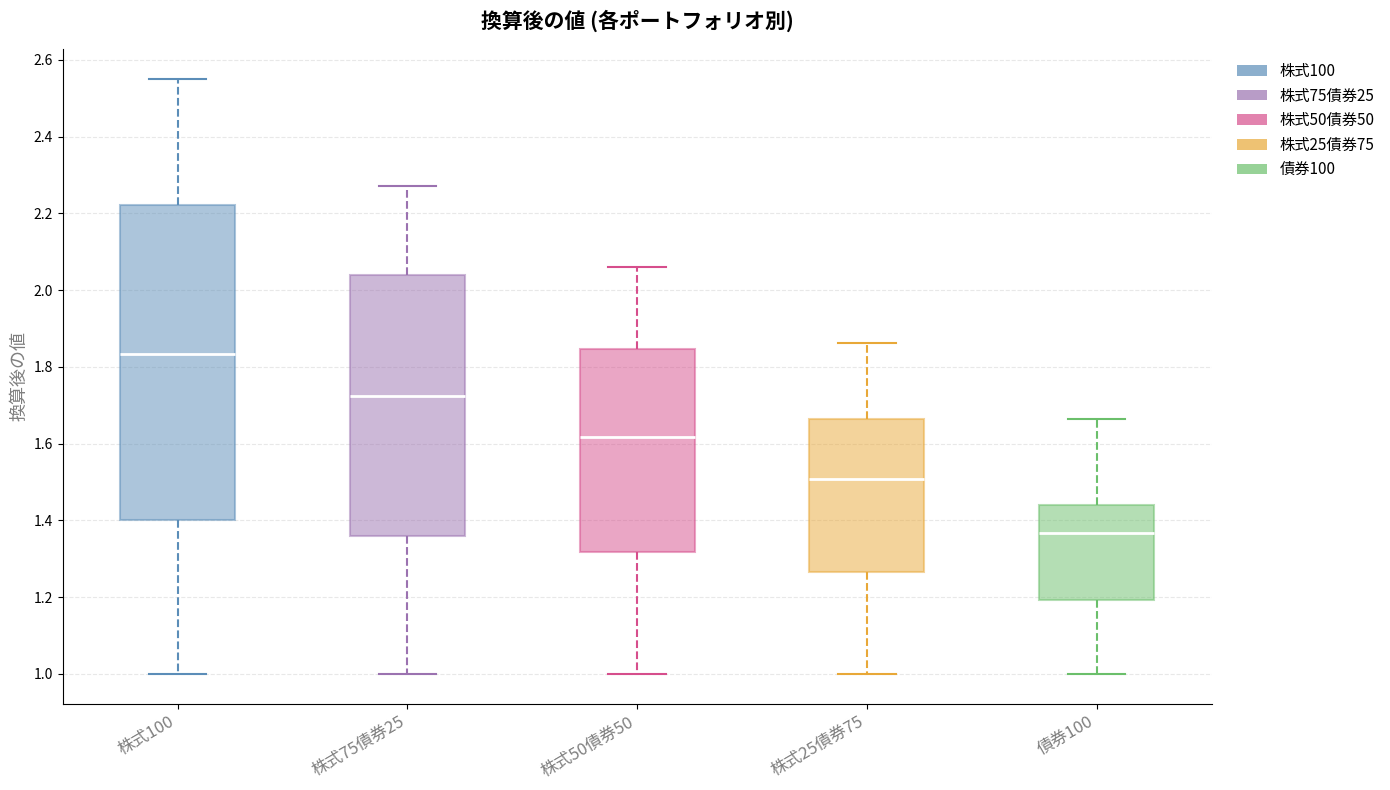

Reading left to right, read every box against the y-axis: the position of its median line, the range the box covers, and the ends of its whiskers. The values are not printed on the chart, so give them approximately, as read against the axis.

株式100: median 1.84, box 1.40 to 2.22, whiskers 1.00 to 2.56
株式75債券25: median 1.72, box 1.36 to 2.04, whiskers 1.00 to 2.28
株式50債券50: median 1.62, box 1.32 to 1.84, whiskers 1.00 to 2.06
株式25債券75: median 1.50, box 1.26 to 1.66, whiskers 1.00 to 1.86
債券100: median 1.36, box 1.20 to 1.44, whiskers 1.00 to 1.66